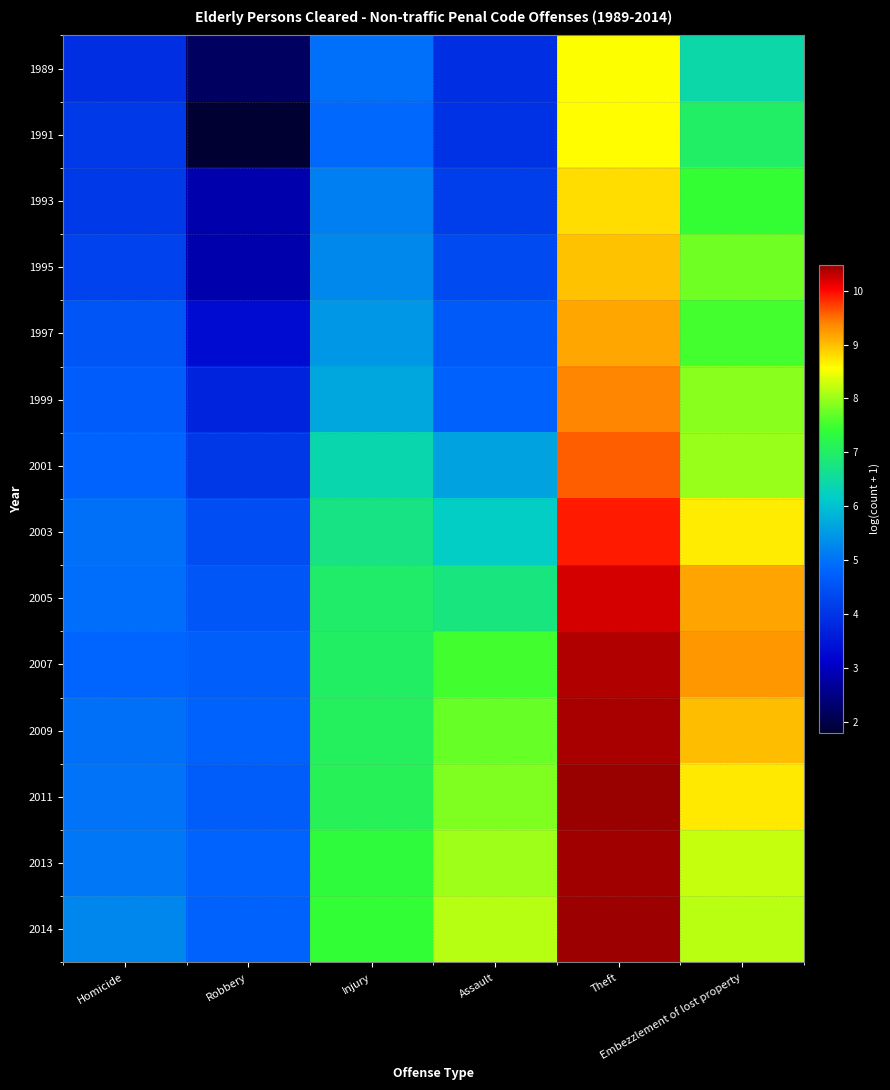

List the series in order of their peak value, highest first.

2011, 2014, 2013, 2009, 2007, 2005, 2003, 2001, 1999, 1997, 1995, 1993, 1991, 1989